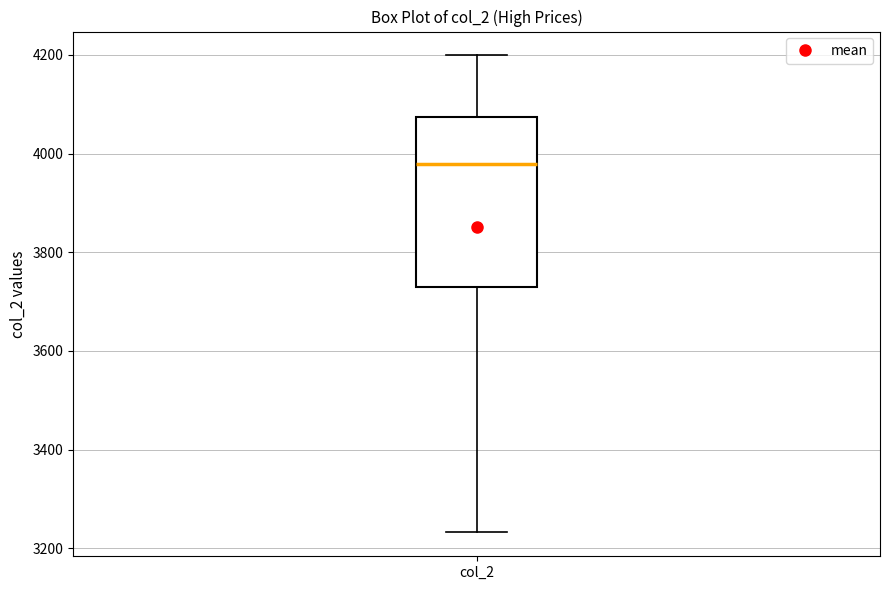

Where is the lower edge of the box for col_2 on the y-axis? The values are not printed on the chart, so give them approximately, as read against the axis.

3720